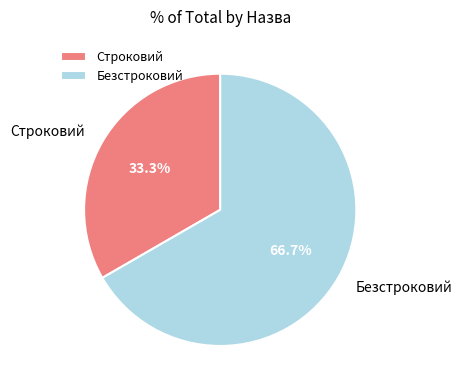

To the nearest percent, what percentage of the pie is Строковий?

33%